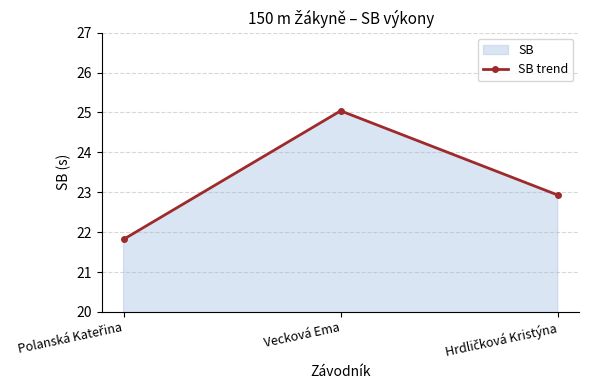

What is the sum of the values at Polanská Kateřina and Hrdličková Kristýna?

44.8